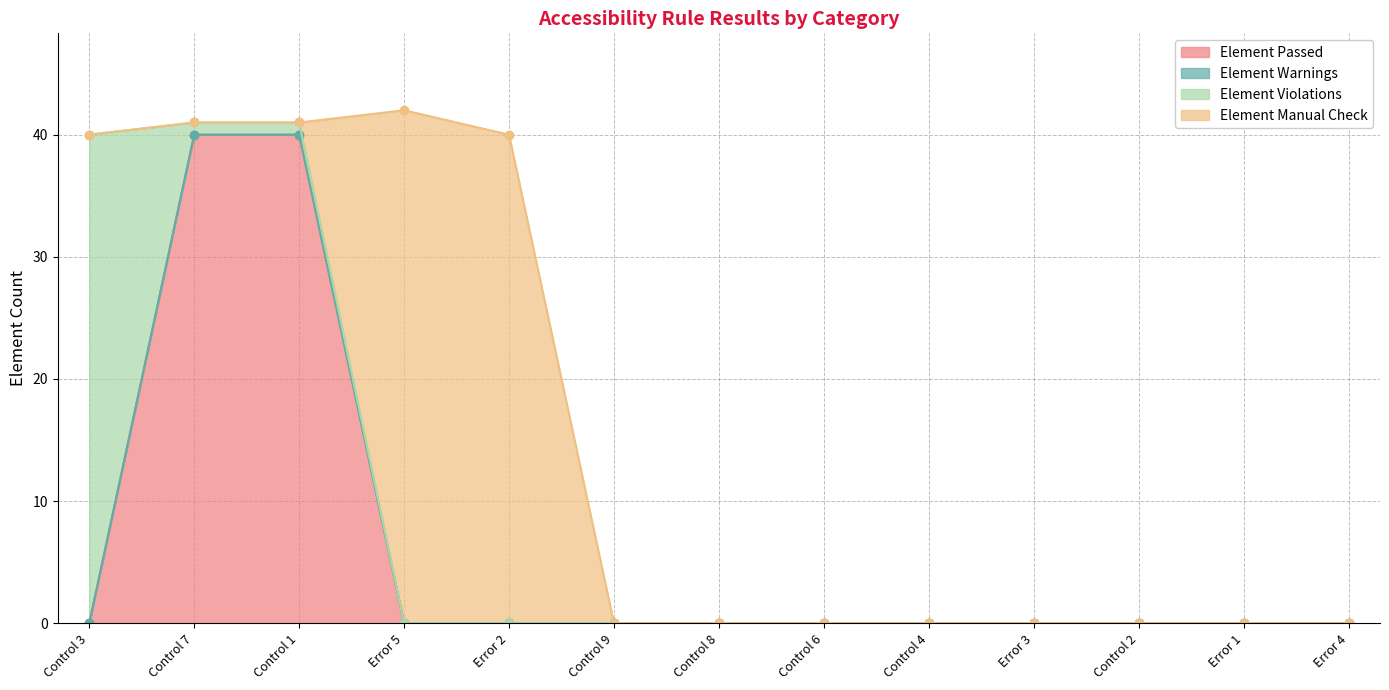

True or false: Element Manual Check and Element Passed cross at least once.

True